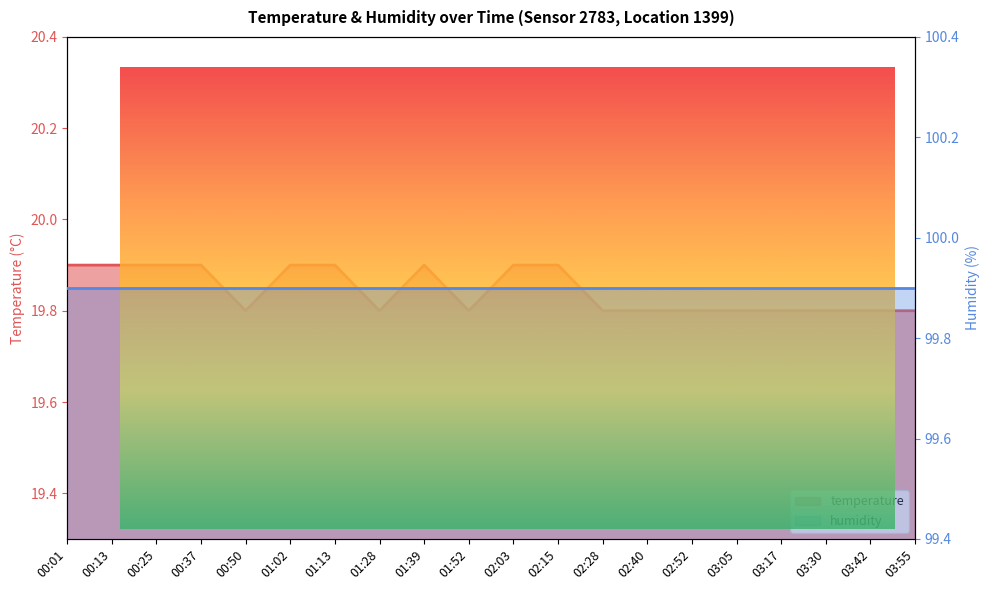

How many data points does each series have?

20